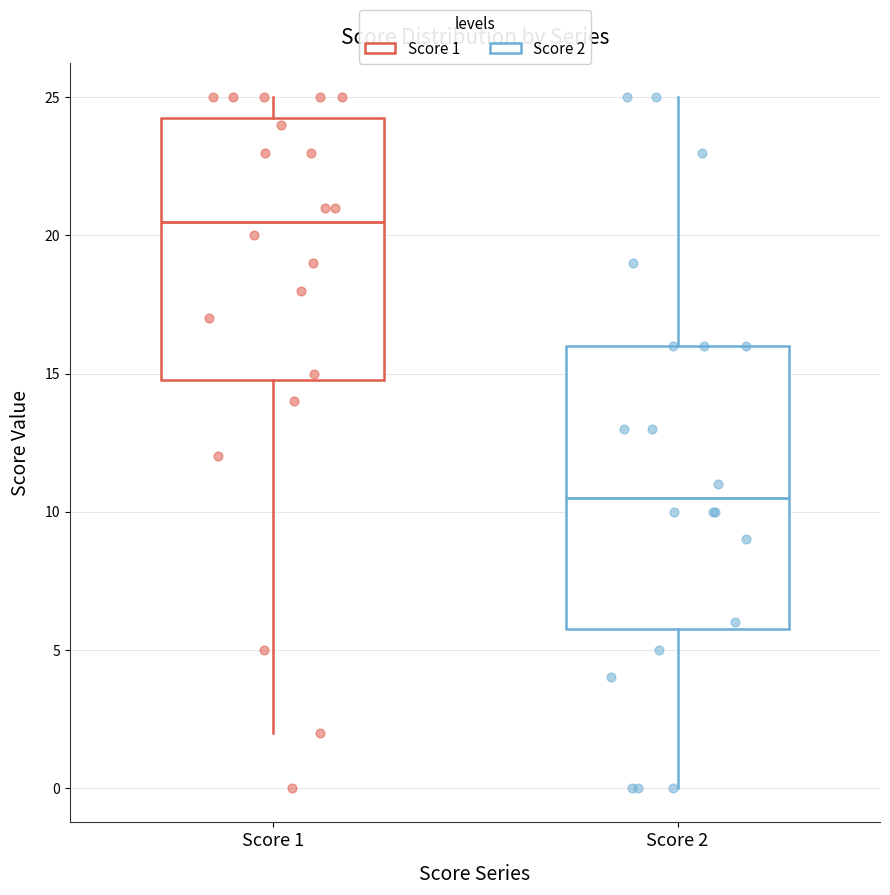

Reading left to right, read every box against the y-axis: the position of its median line, the range the box covers, and the ends of its whiskers. The values are not printed on the chart, so give them approximately, as read against the axis.

Score 1: median 20.5, box 15.0 to 24.5, whiskers 2.0 to 25.0
Score 2: median 10.5, box 6.0 to 16.0, whiskers 0.0 to 25.0